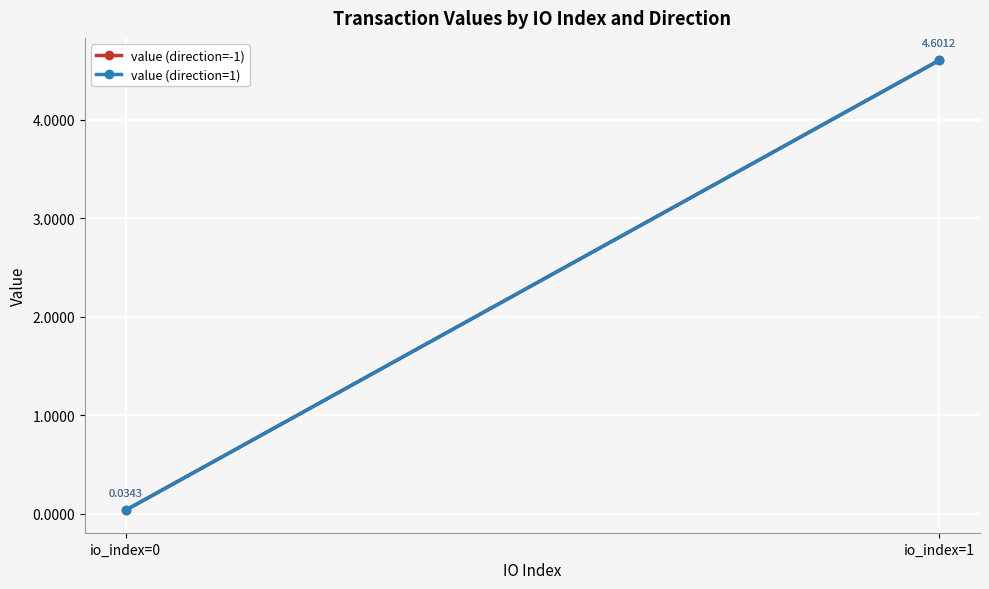

Which series changed the most between io_index=0 and io_index=1?

value (direction=-1)